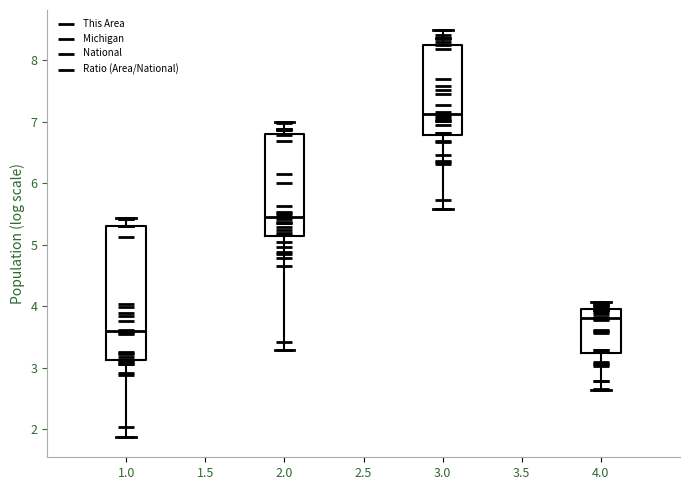

Where does the upper whisker of the box at x = 4.0 end on the y-axis? The values are not printed on the chart, so give them approximately, as read against the axis.

4.1